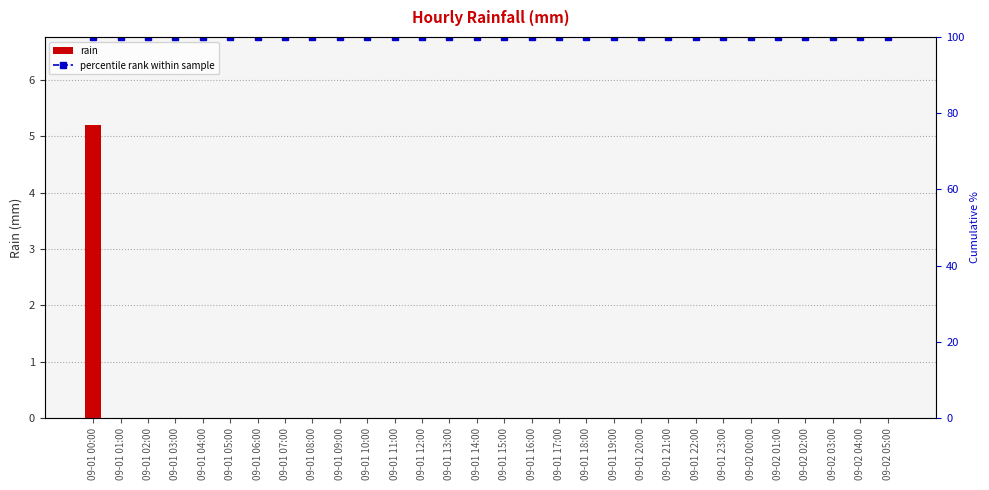

Where is percentile rank within sample nearest to the value 100?

09-01 00:00